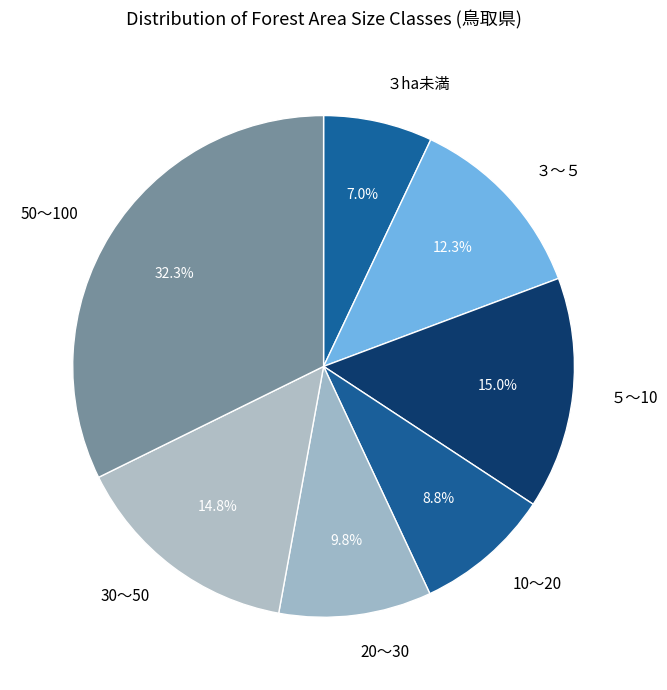

To the nearest percent, what percentage of the pie is ５～10?

15%